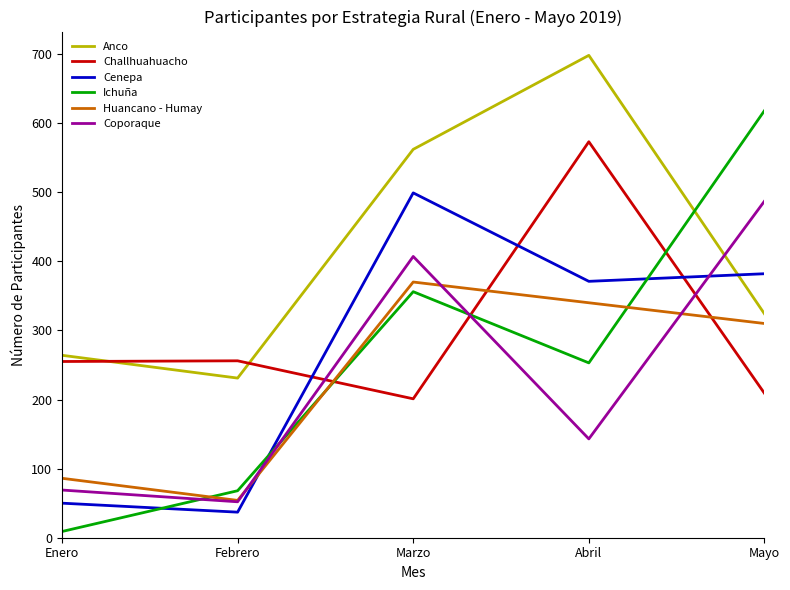

Which category has the lowest value in the Anco series?

Febrero